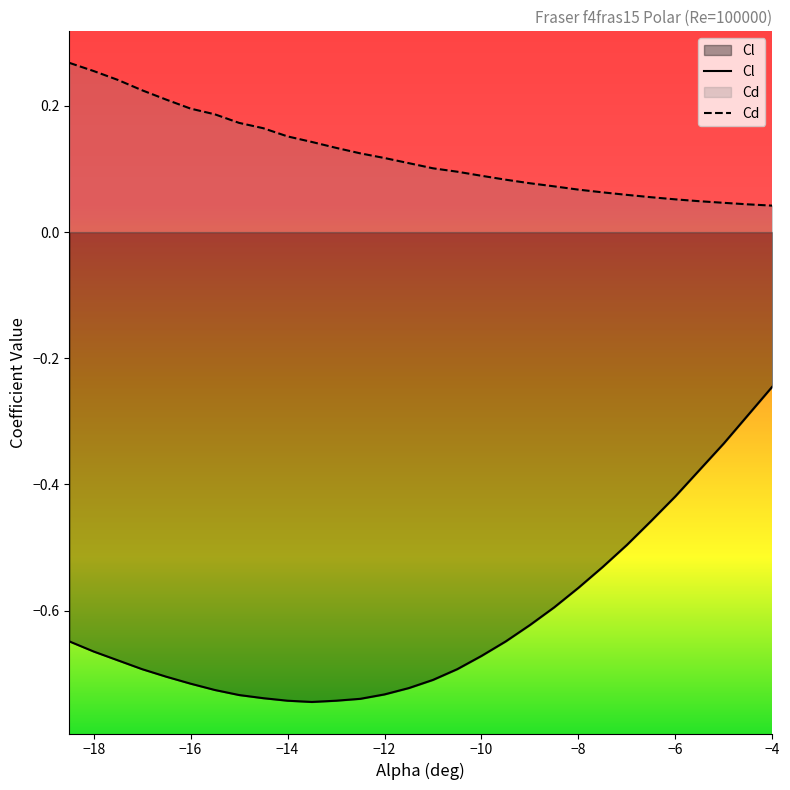

True or false: Cl and Cd cross at least once.

False